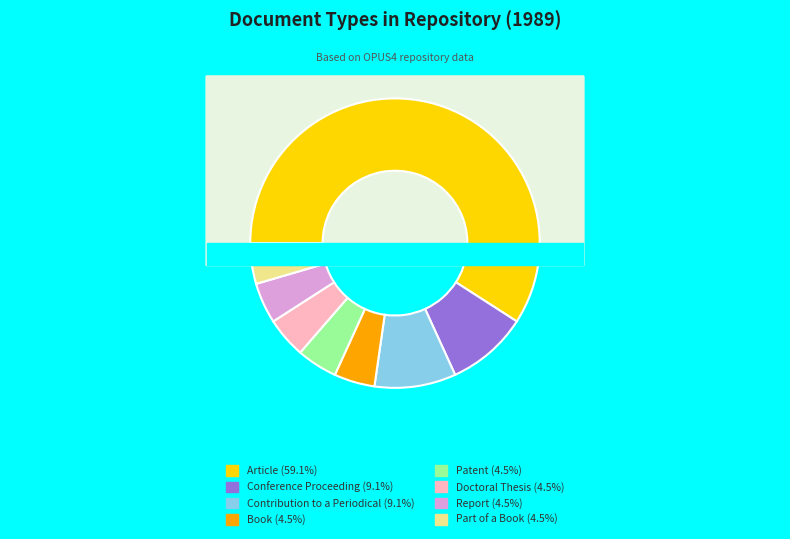

Which category accounts for the majority?

Article